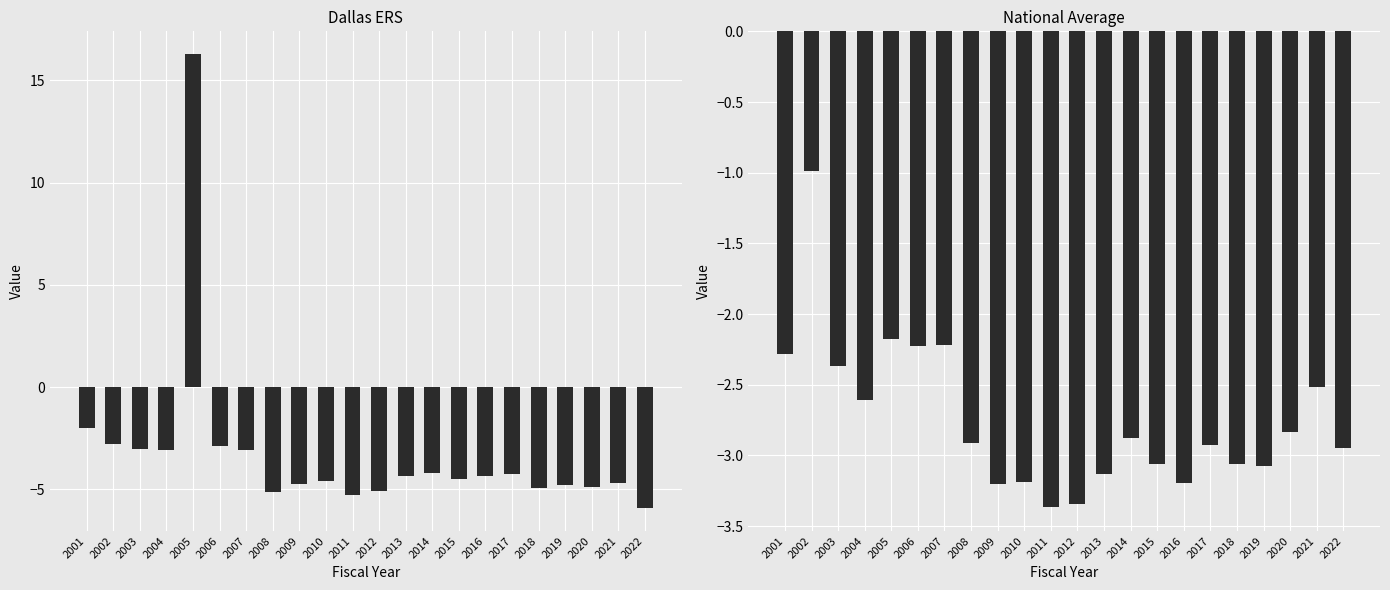

What is the lowest value of the Dallas ERS series?

-5.9